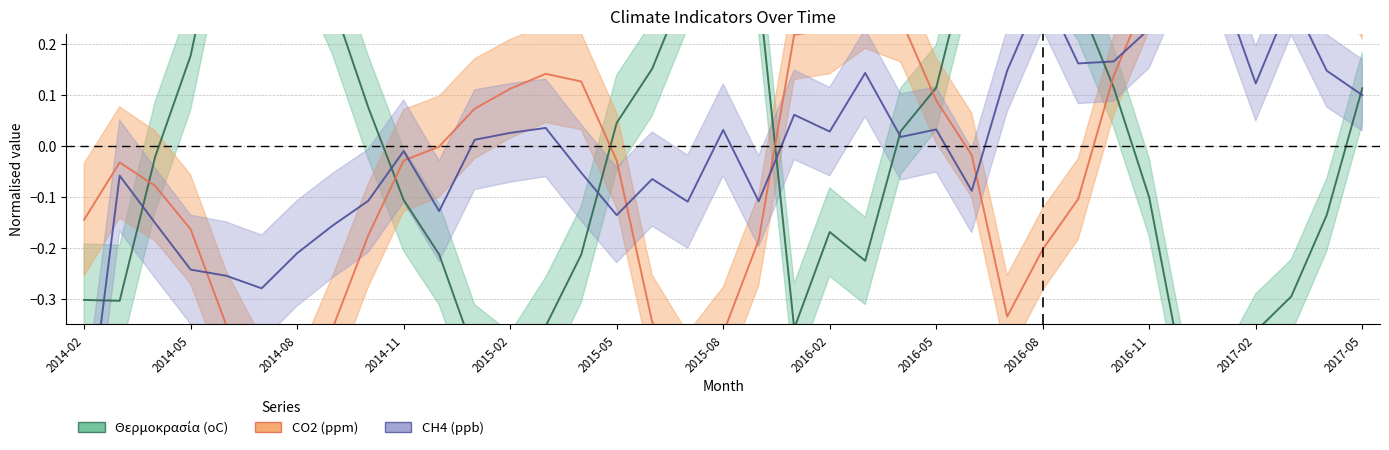

Does the chart display data point markers on the line(s)?

No